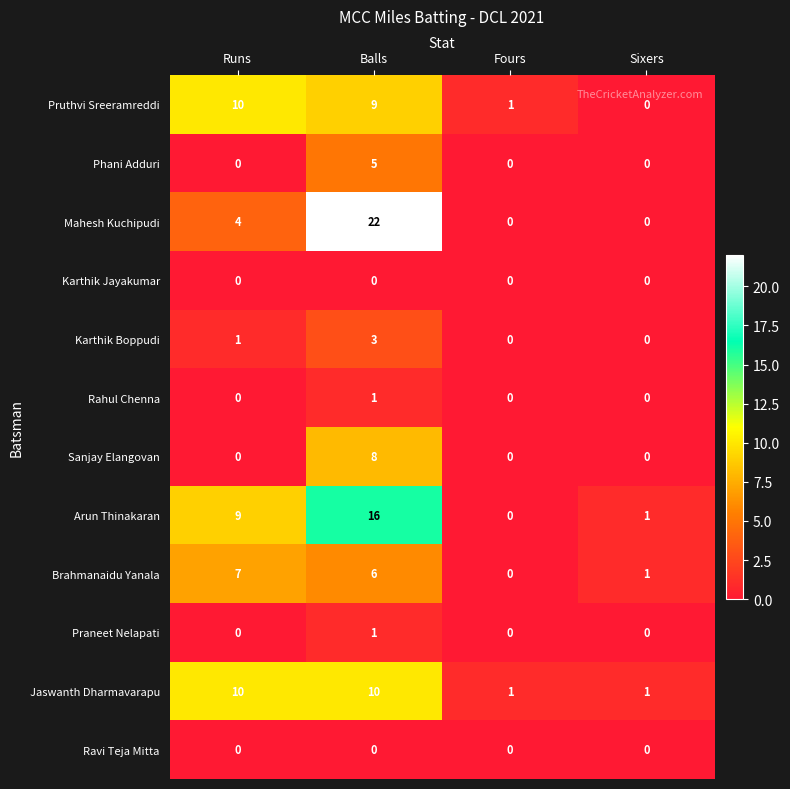

What is the sum of all Karthik Boppudi values?

4